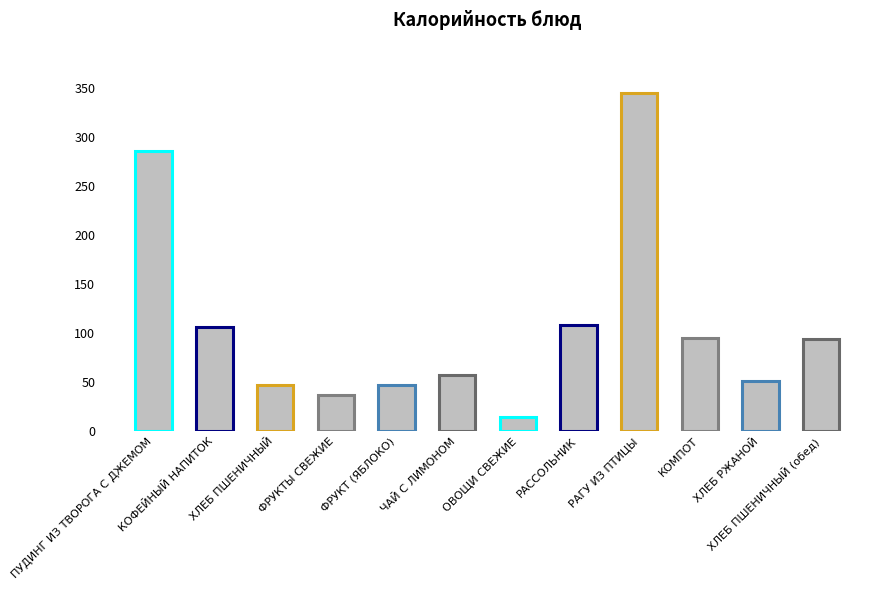

How many bars are there in total?

12